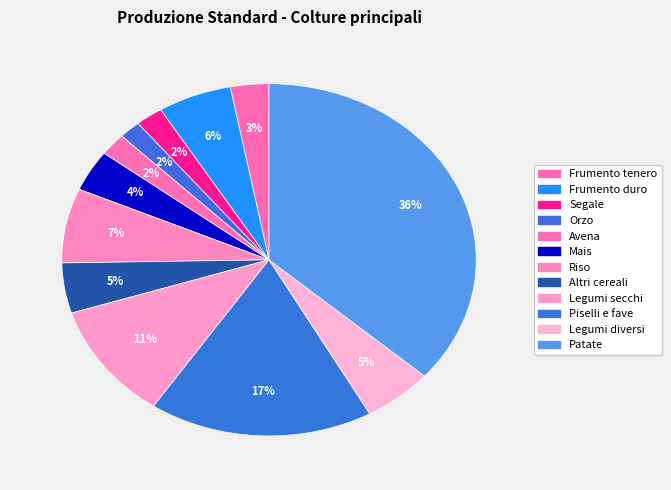

Count the number of slices in the pie.

12